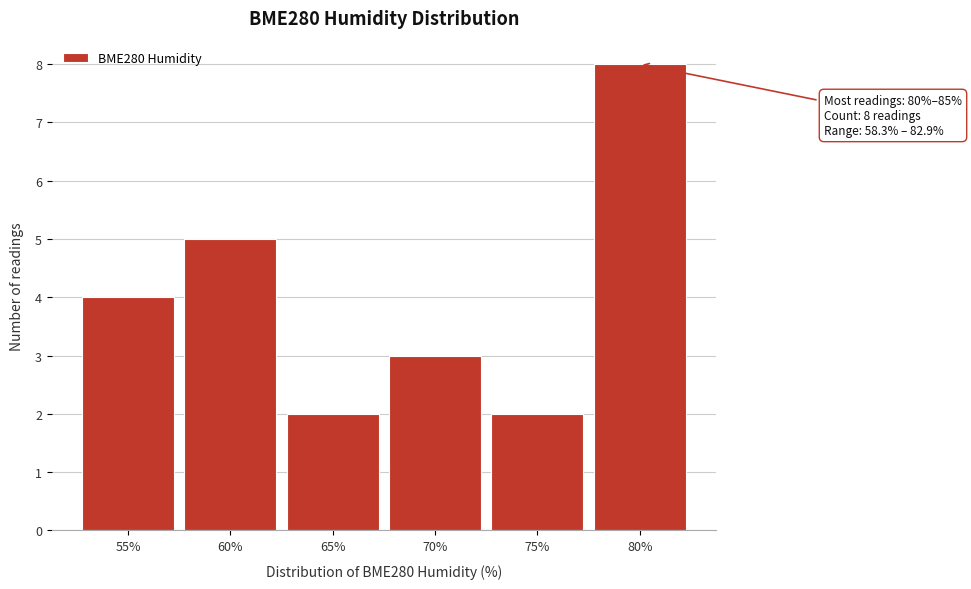

Reading left to right, extract all data points from this chart.

4	5	2	3	2	8